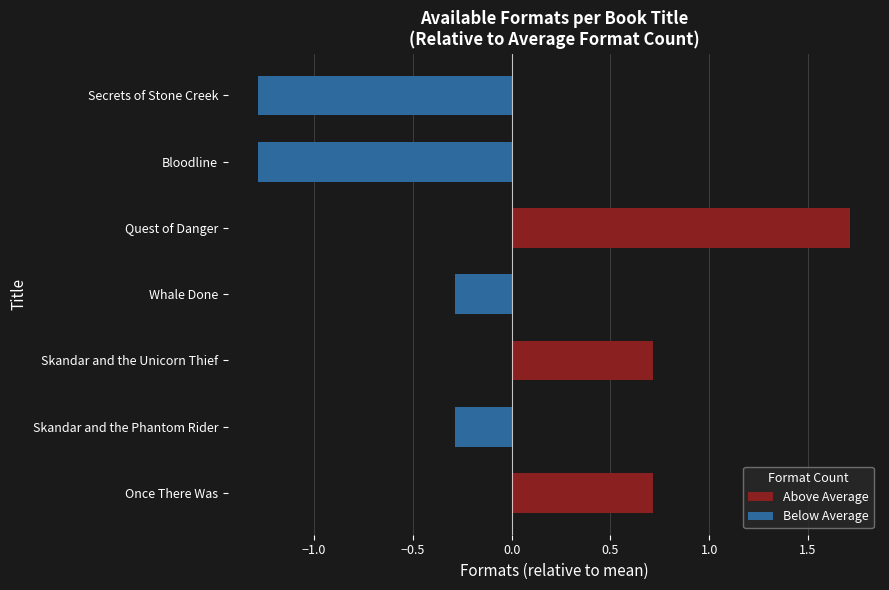

What is the approximate value at Whale Done?

-0.3